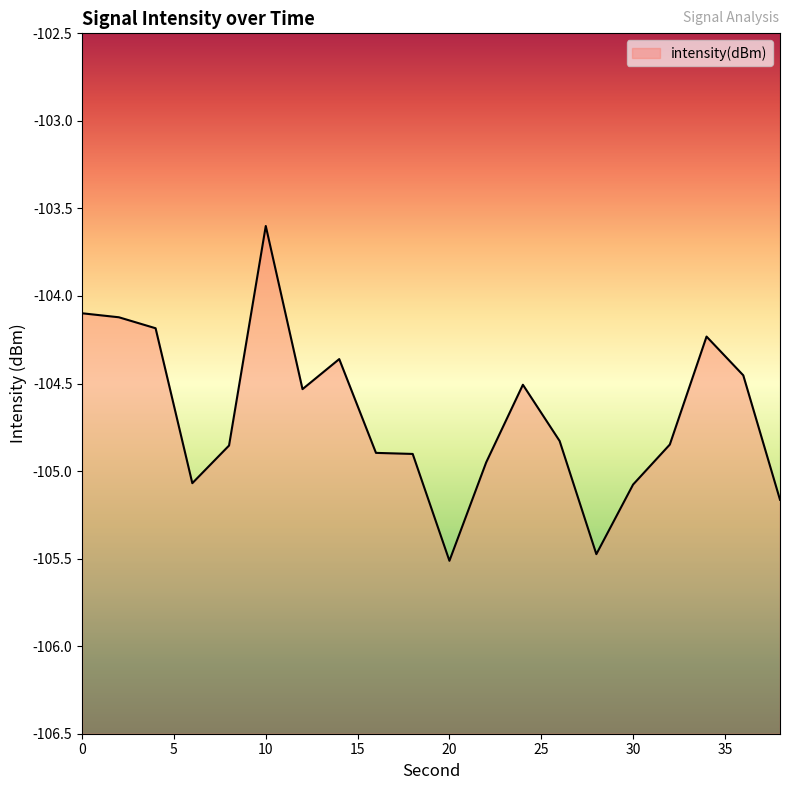

Reading left to right, list all the values displayed in this chart.

0=-104.1	2=-104.1	4=-104.2	6=-105.1	8=-104.9	10=-103.6	12=-104.5	14=-104.4	16=-104.9	18=-104.9	20=-105.5	22=-105.0	24=-104.5	26=-104.8	28=-105.5	30=-105.1	32=-104.8	34=-104.2	36=-104.5	38=-105.2